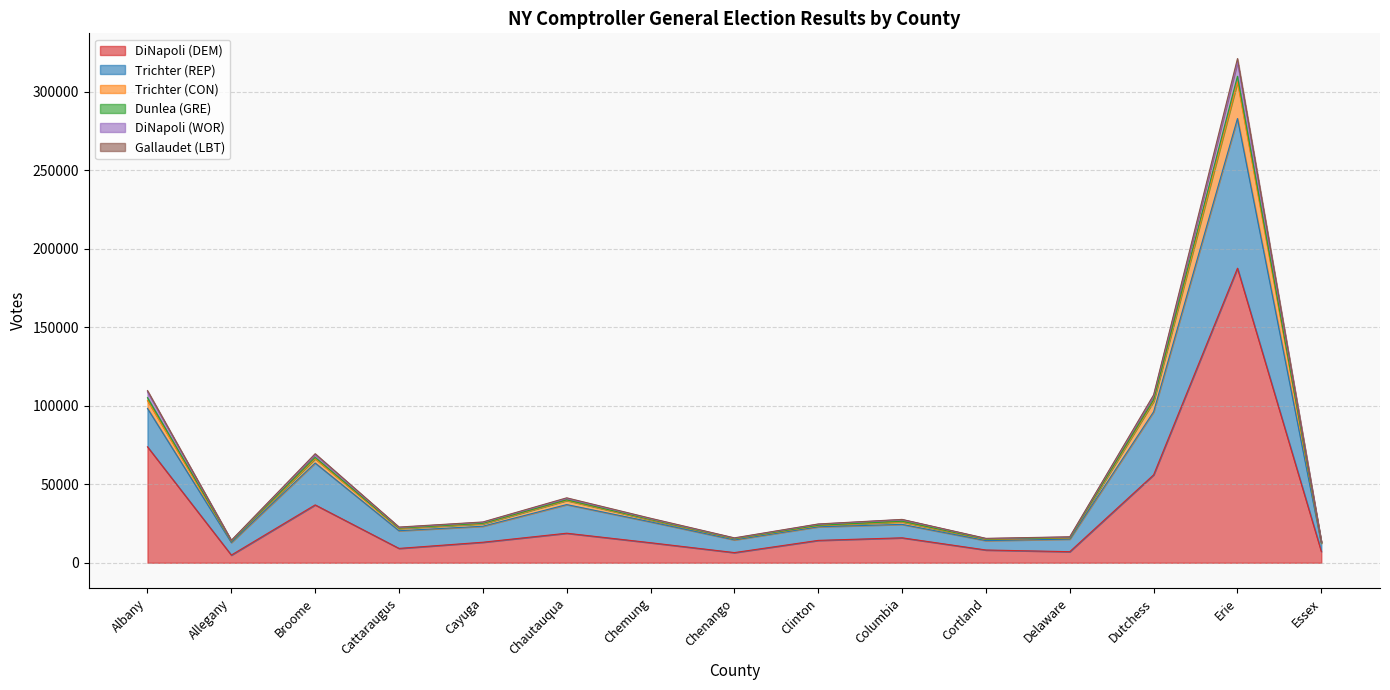

At which category is the sum across all series the highest?

Erie